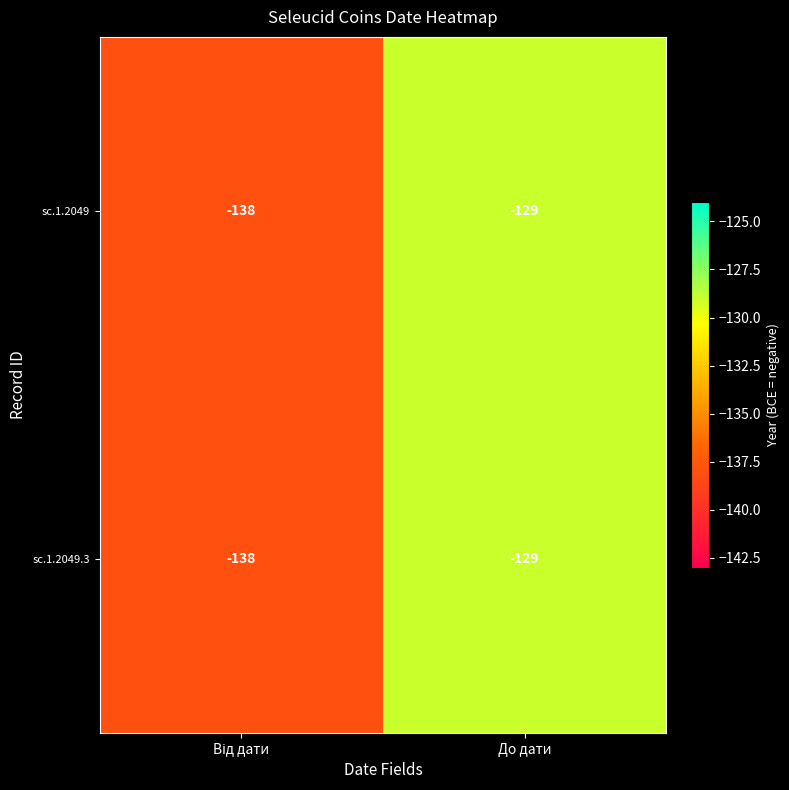

Is it true that sc.1.2049.3 equals -129 at До дати?

True